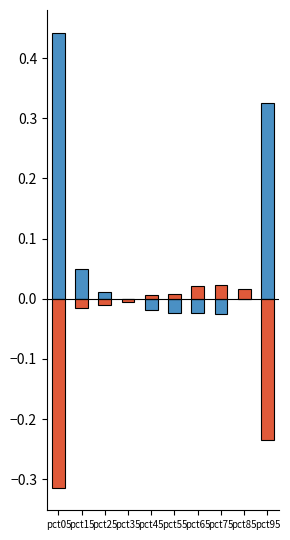

Rank the series by their average value, from lowest to highest.

Apr-Jun (negative), Jan-Mar (positive)